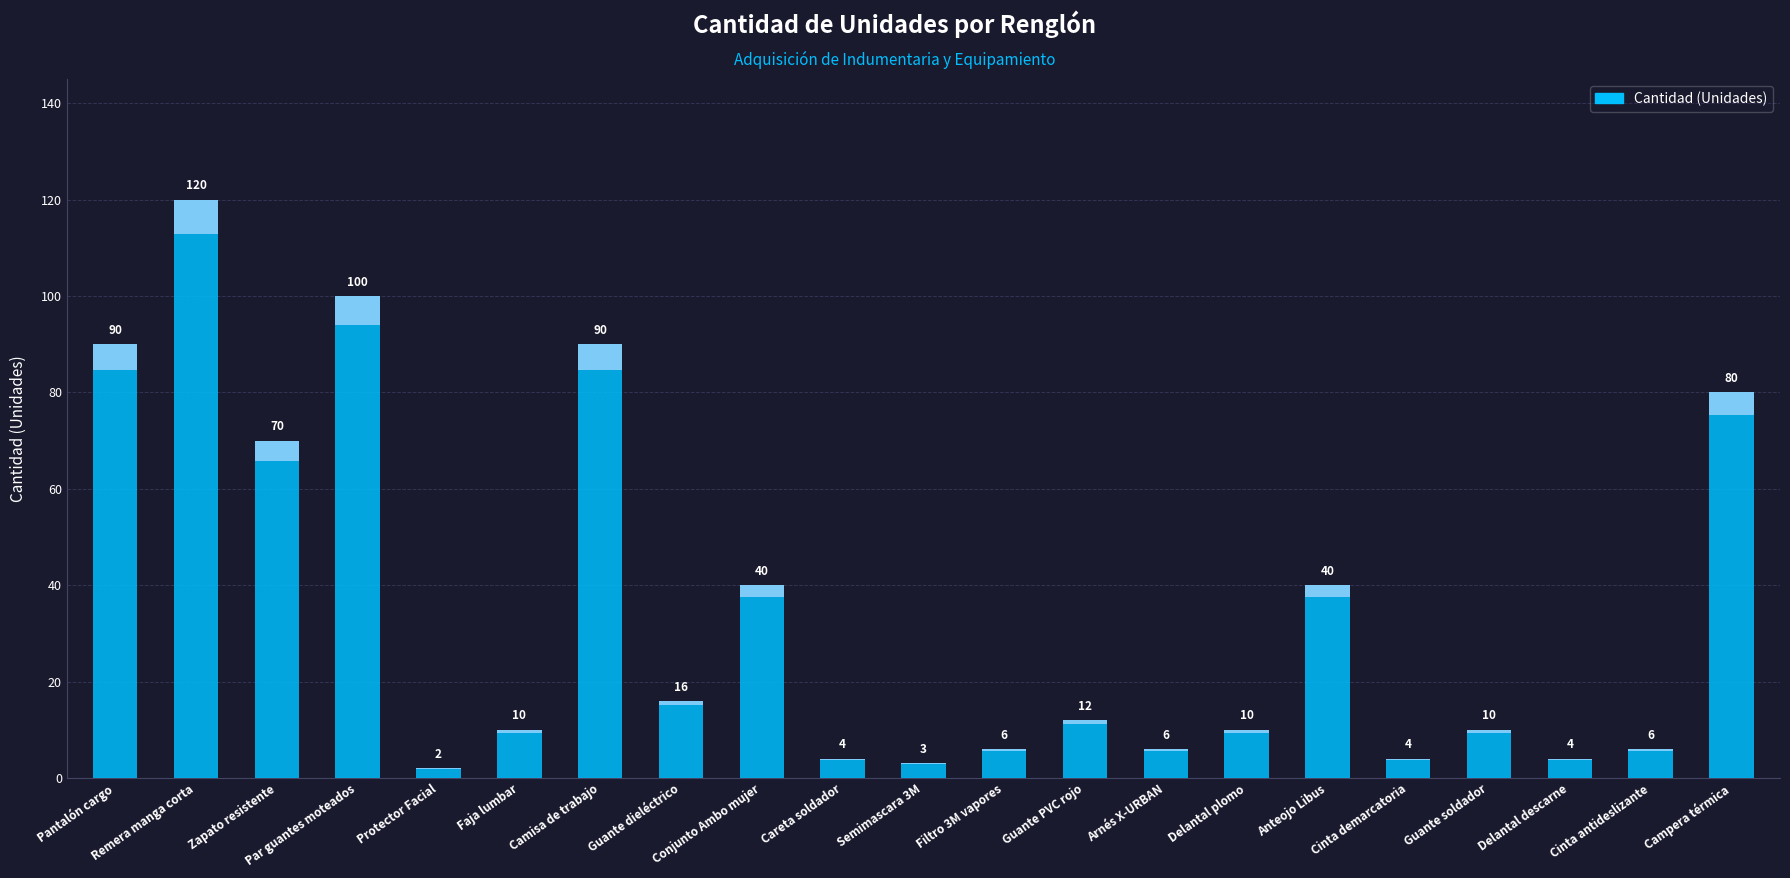

Which label corresponds to the smallest value in the chart?

Protector Facial